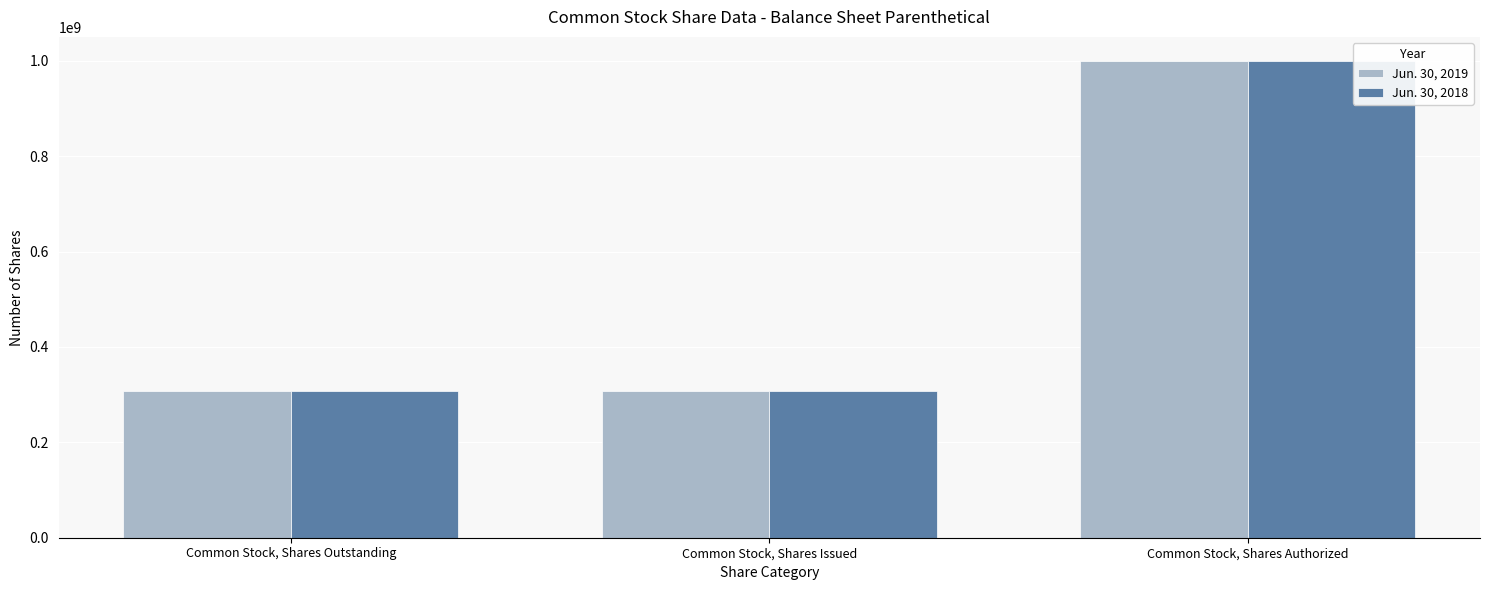

Is it true that Jun. 30, 2018 equals 307280150 at Common Stock, Shares Issued?

True